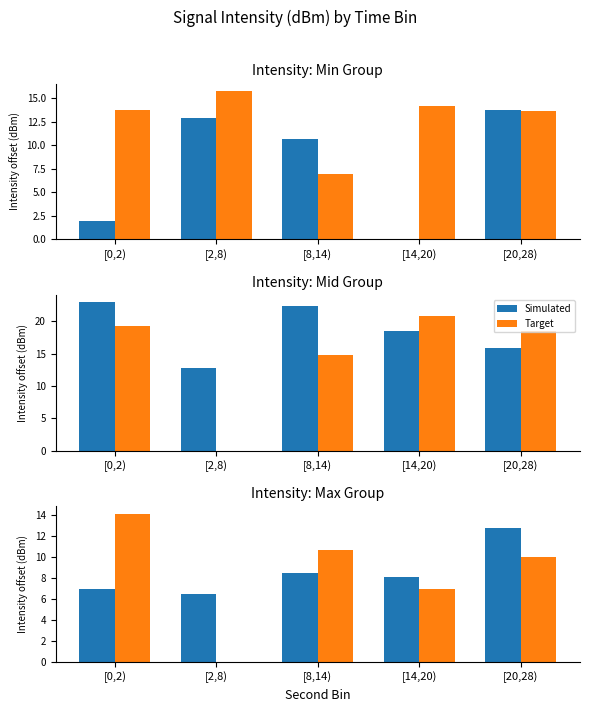

What is the value of the Simulated bar at the 1st from the left?

6.9